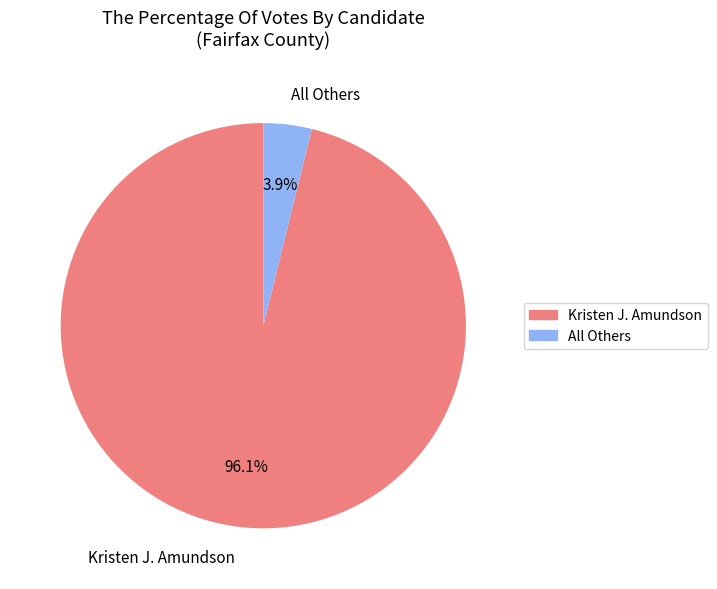

How many segments does this pie chart have?

2